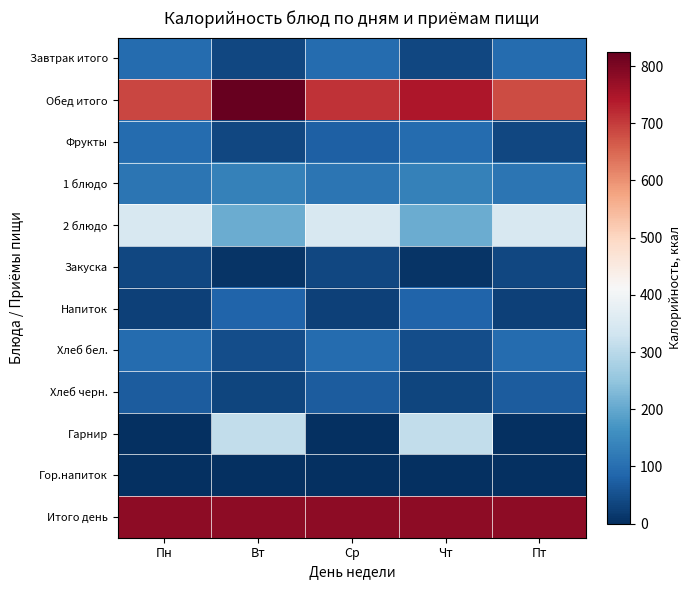

At which category is the sum across all series the highest?

Вт